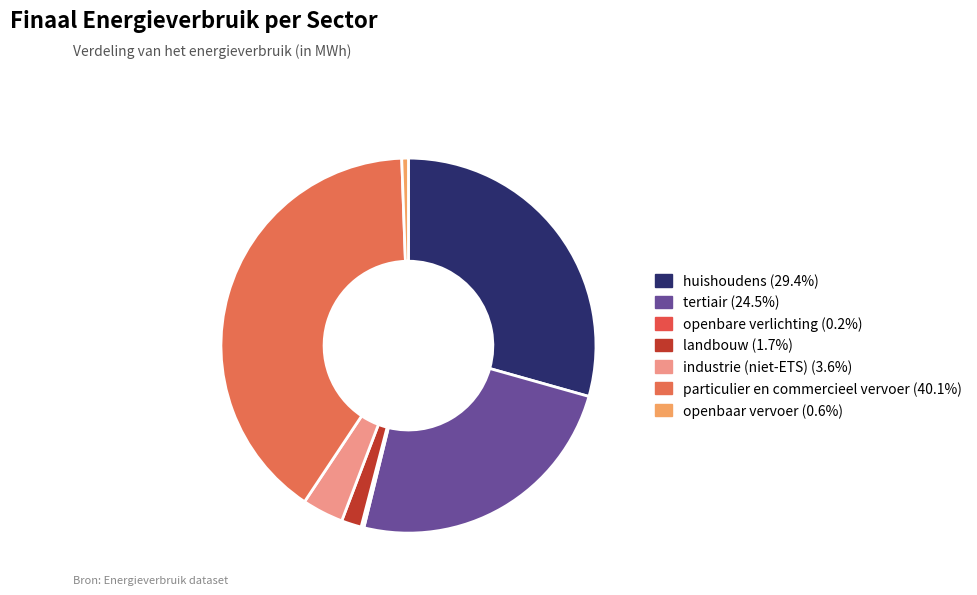

To the nearest percent, what percentage of the pie is industrie (niet-ETS)?

4%